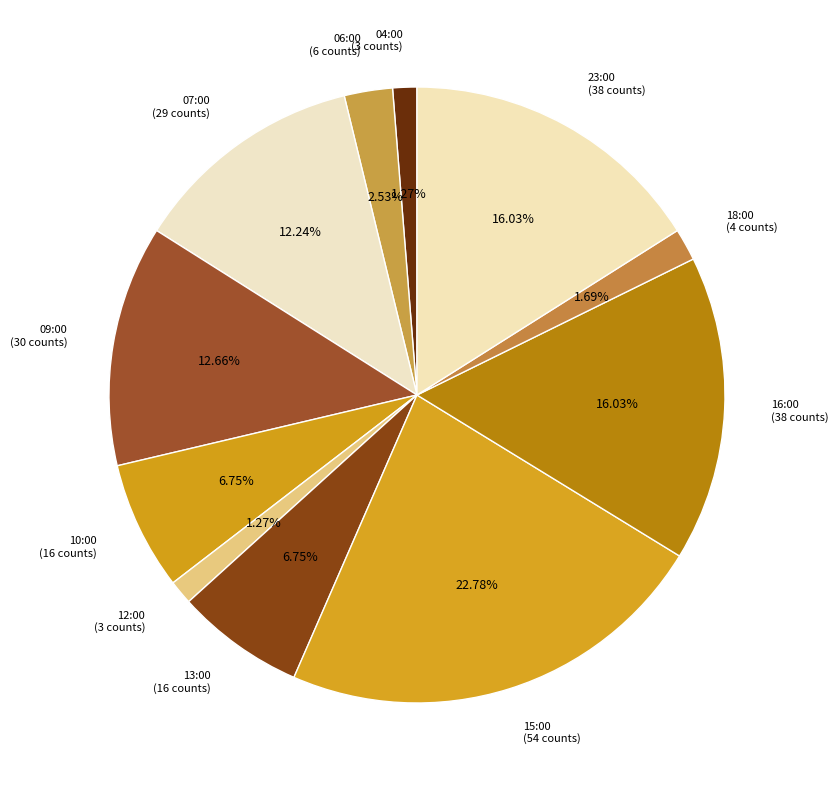

Count the number of slices in the pie.

11